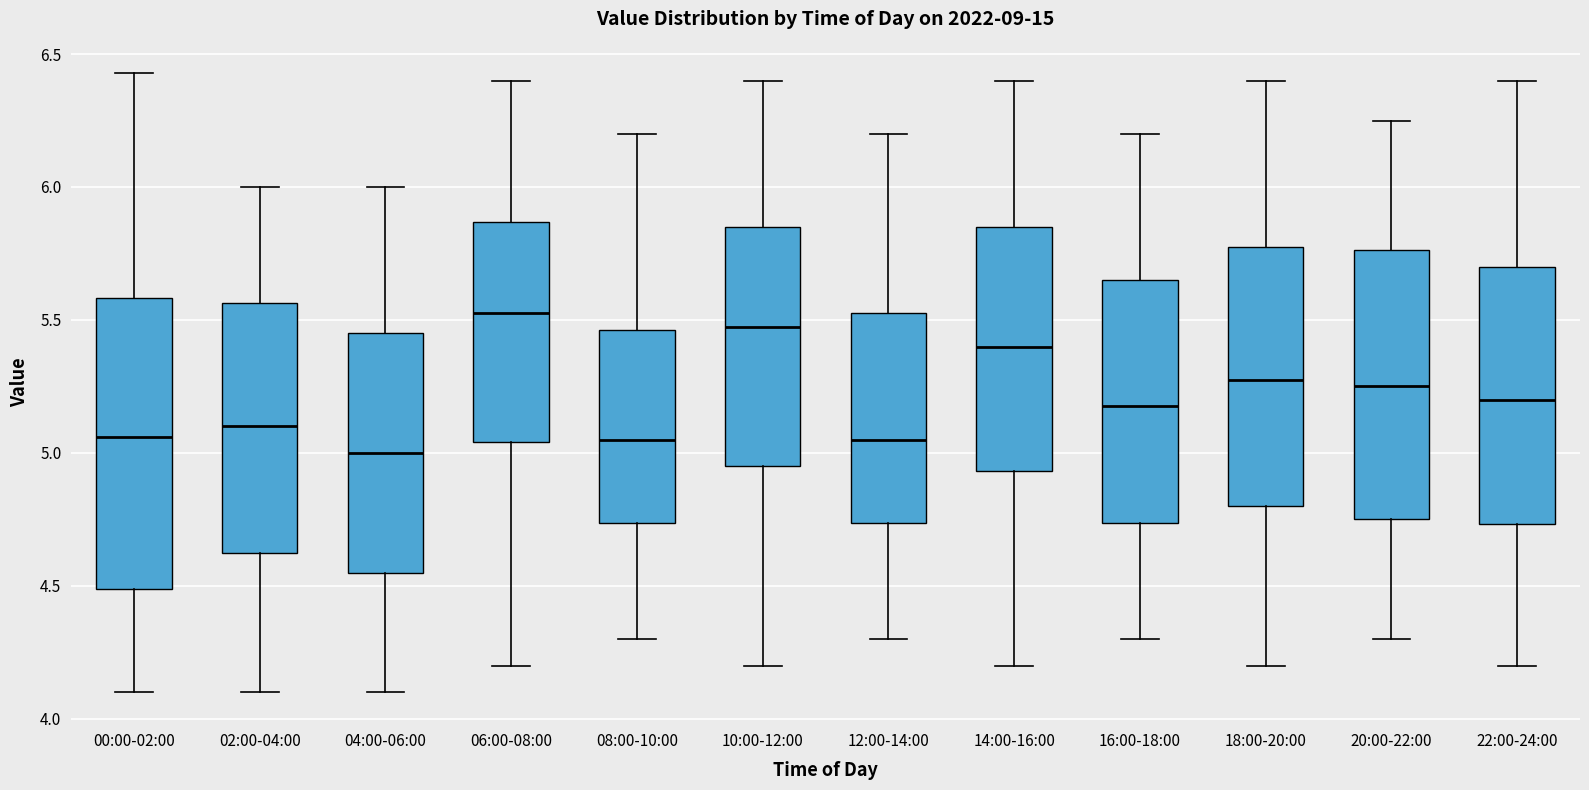

Comparing the boxes themselves (not the whiskers), which one is the tallest?

00:00-02:00